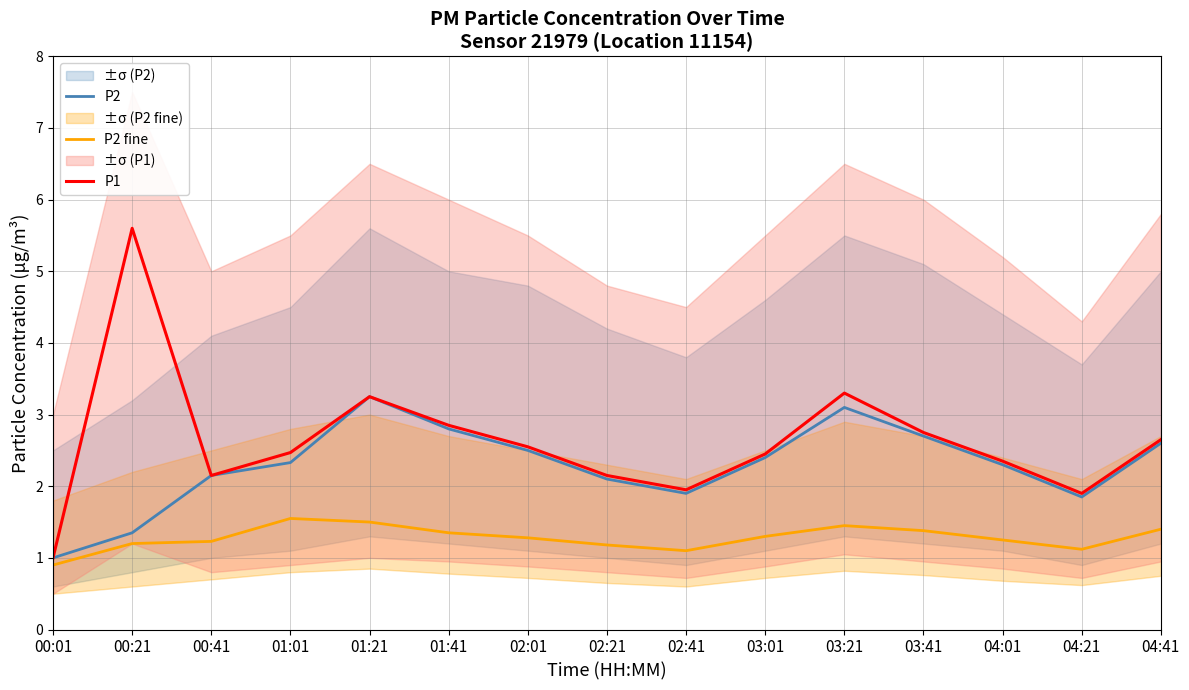

Count the number of data series in this chart.

3